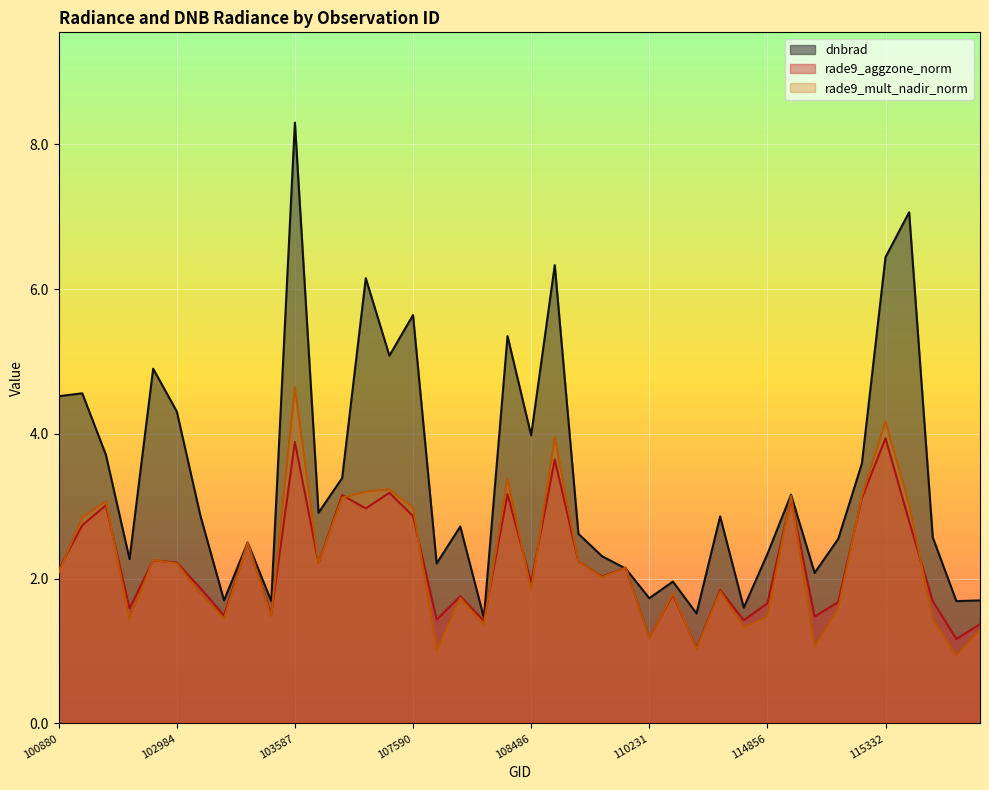

What is the sum of the rade9_mult_nadir_norm values at 103230 and 115457?

3.4